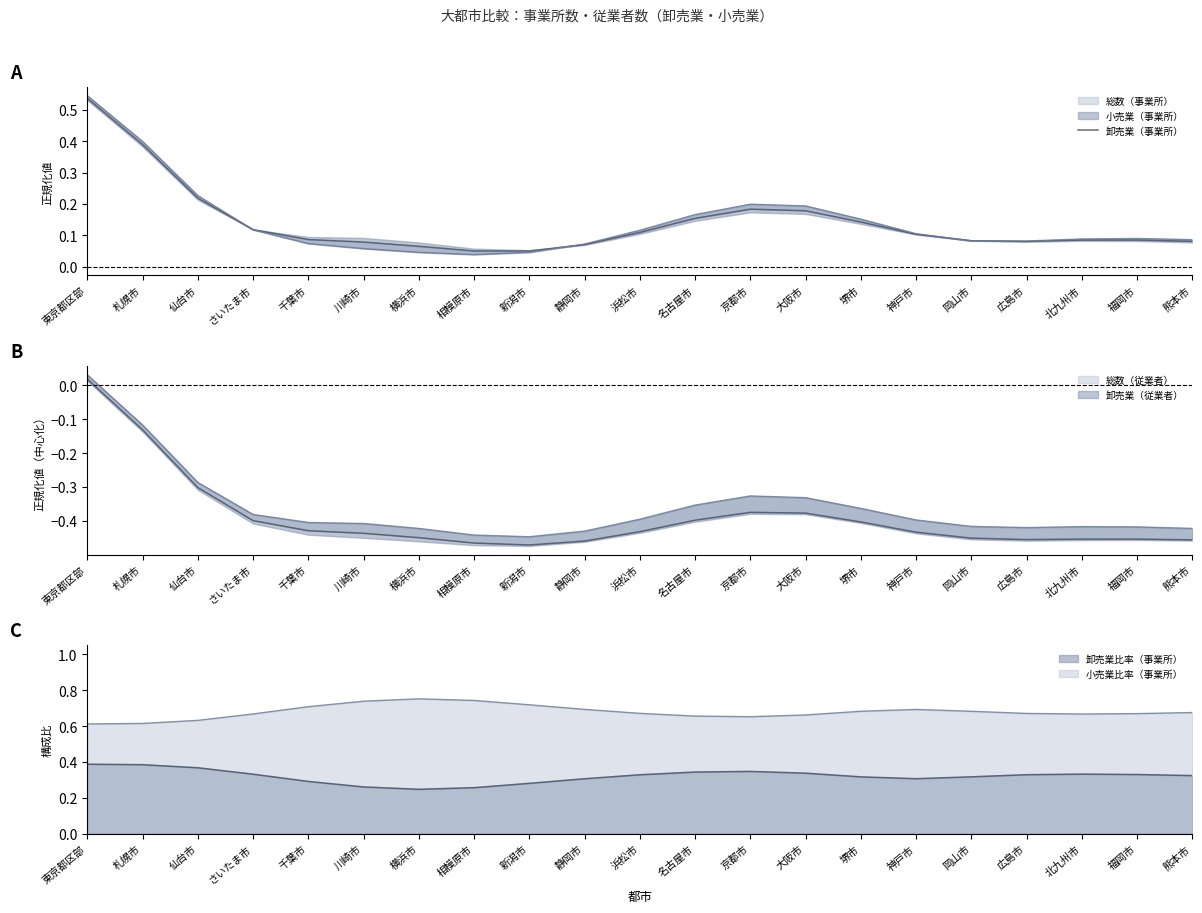

What is the difference between the values at 広島市 and 仙台市?

0.1